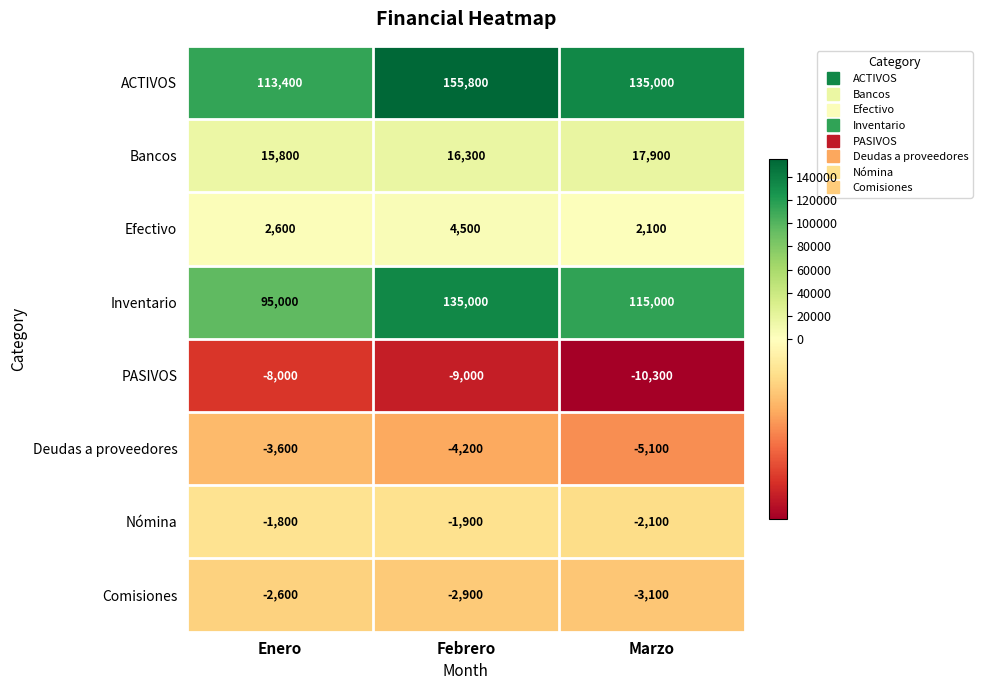

What is the spread (max minus min) of values at Enero?

121400